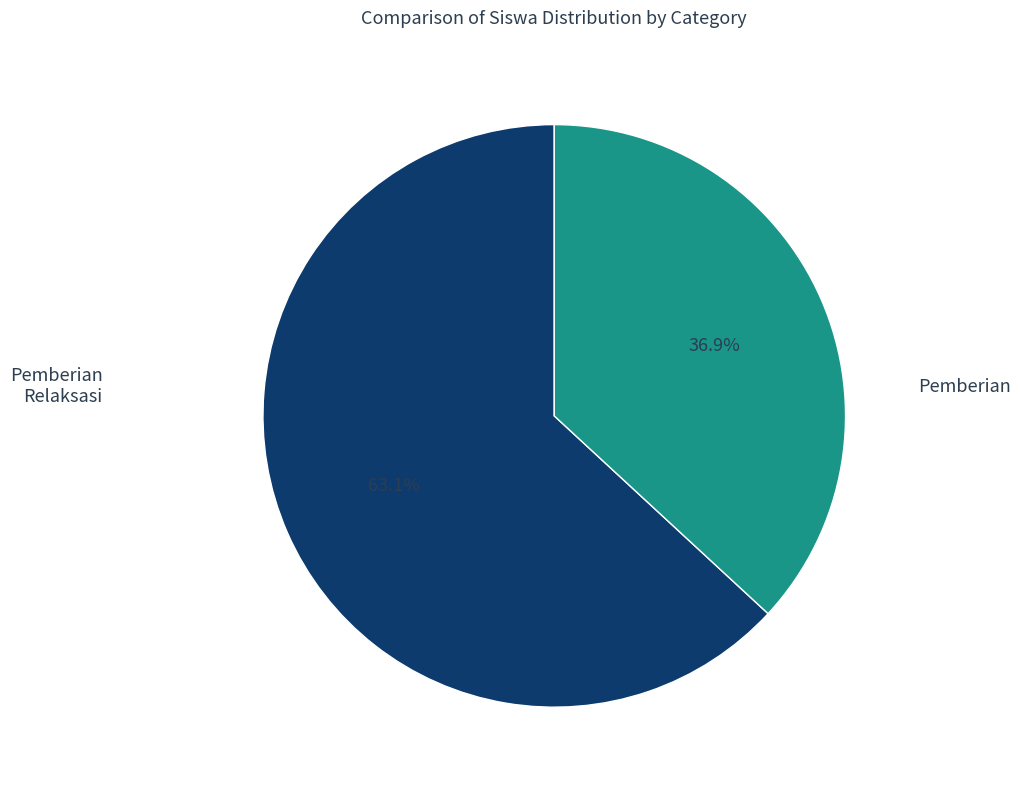

Is there any slice that represents more than half of the pie?

Yes